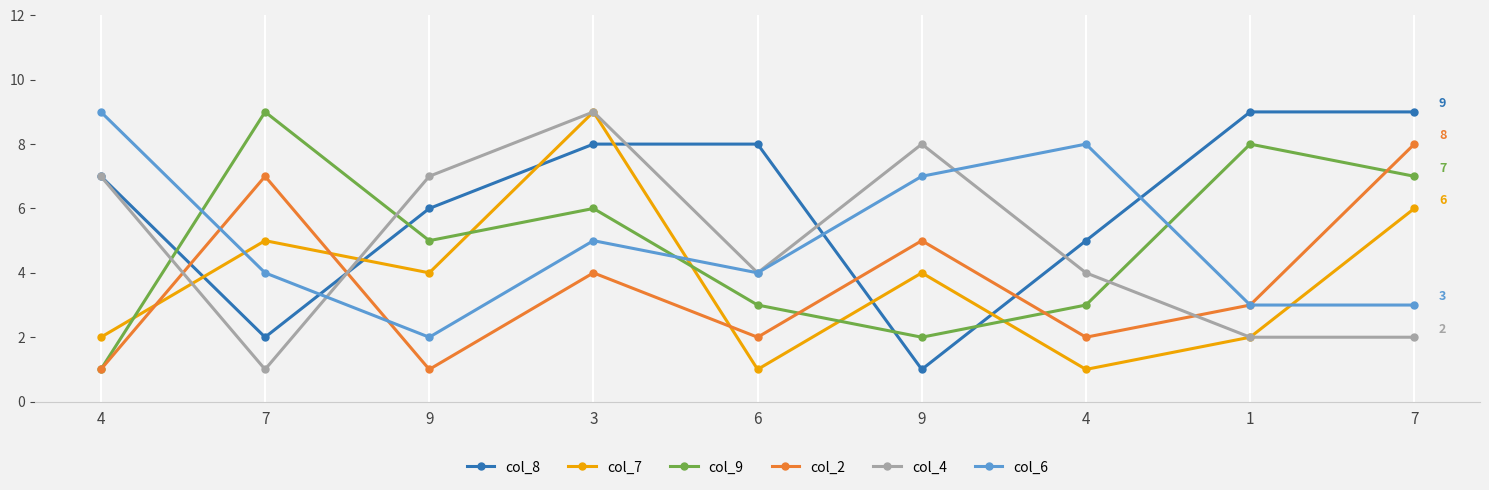

List the series in order of their peak value, highest first.

col_8, col_7, col_9, col_4, col_6, col_2